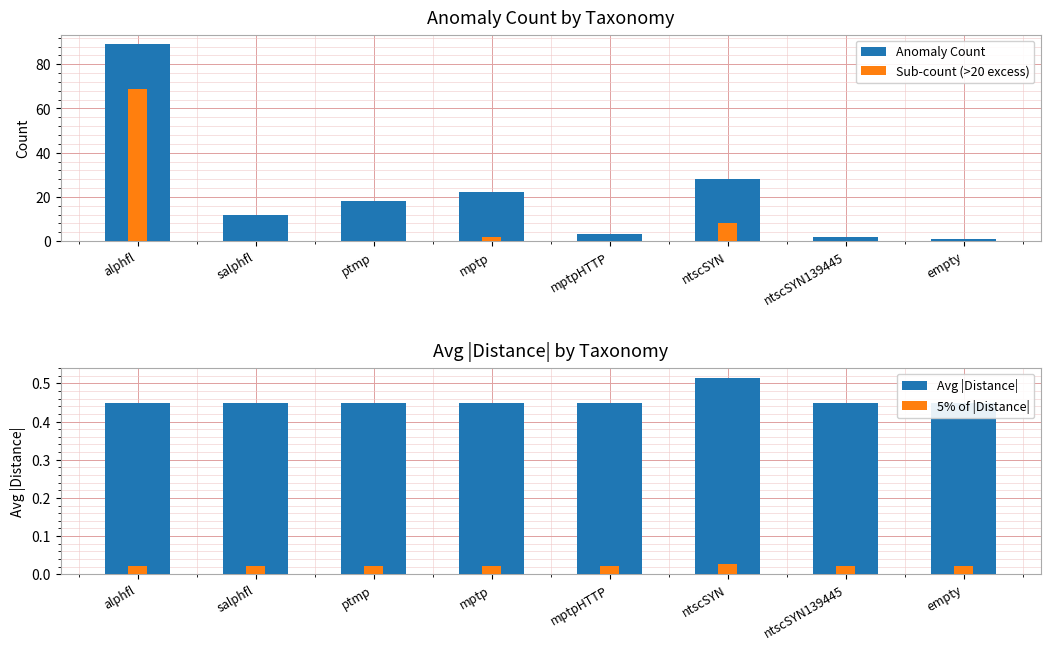

What is the difference between the highest and lowest values at ntscSYN?

28.0